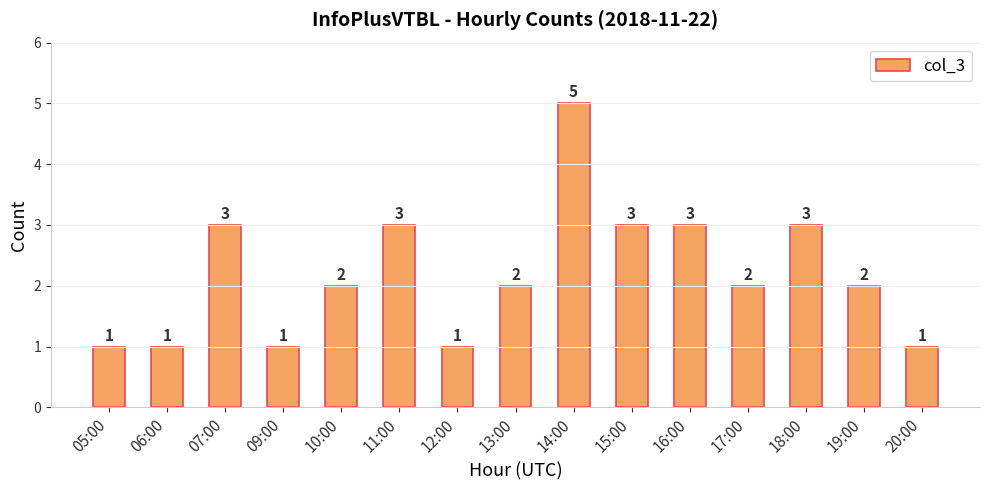

What is the ratio of the value at 11:00 to the value at 18:00?

1.0